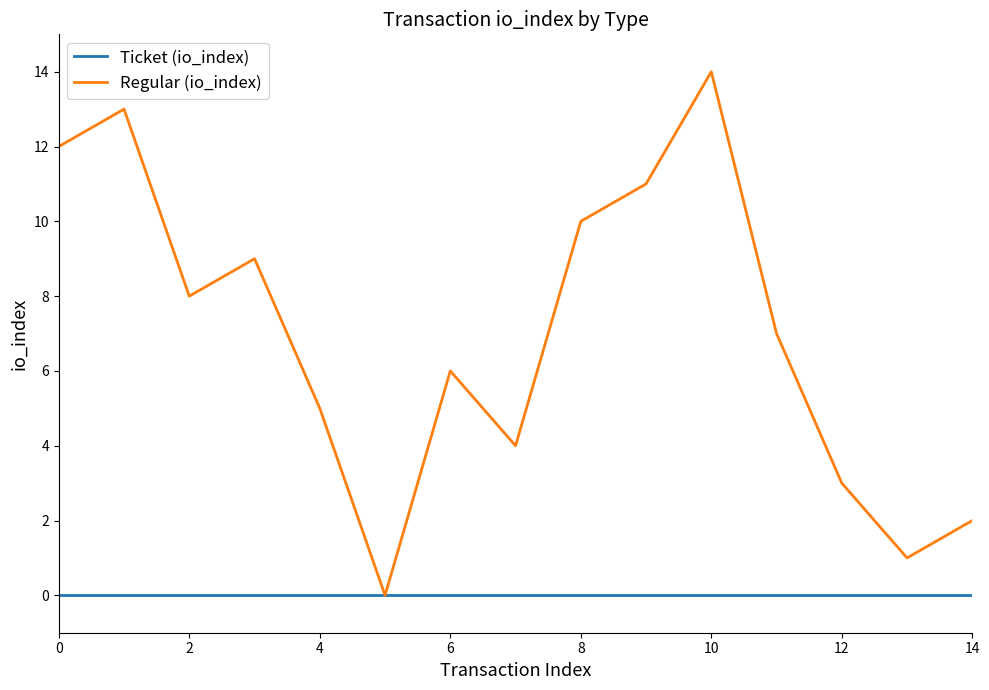

Which series has the widest spread of values?

Regular (io_index)